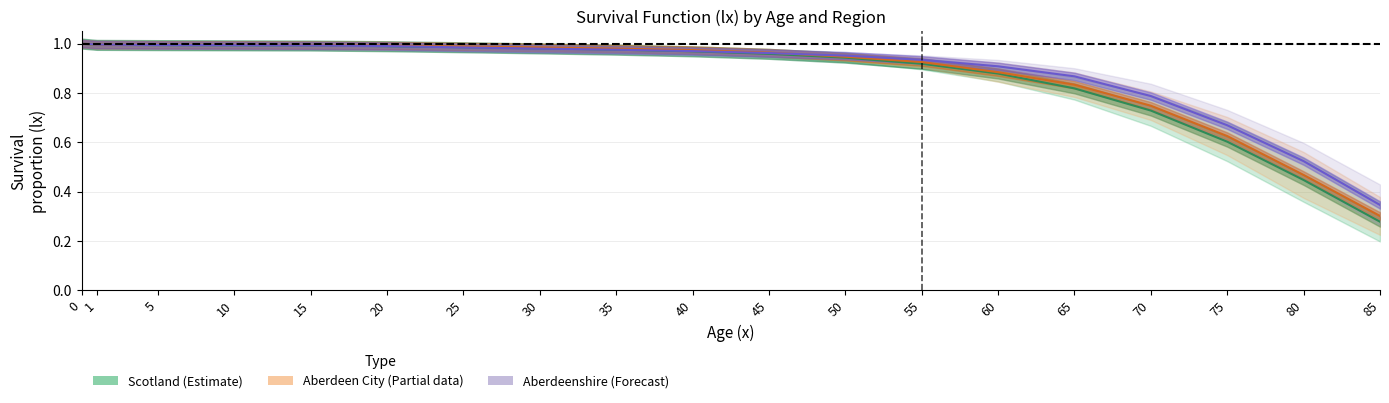

The value of Aberdeenshire midline at 55 is 0.9. True or false?

True